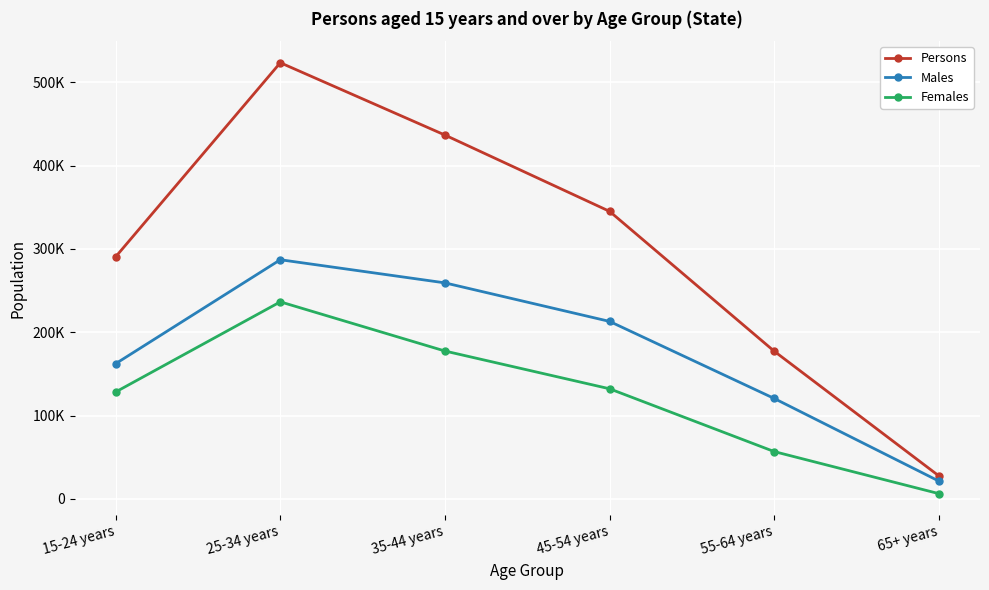

What is the total value across all series at 65+ years?

55190